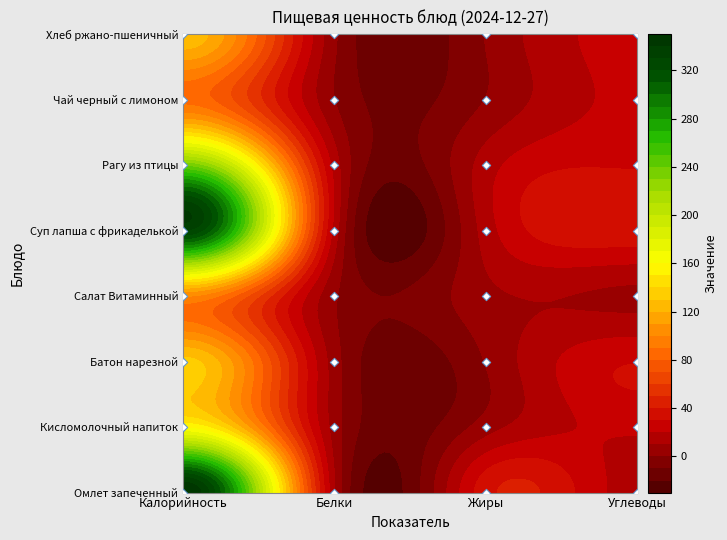

What is the total value across all series at Жиры?

78.0